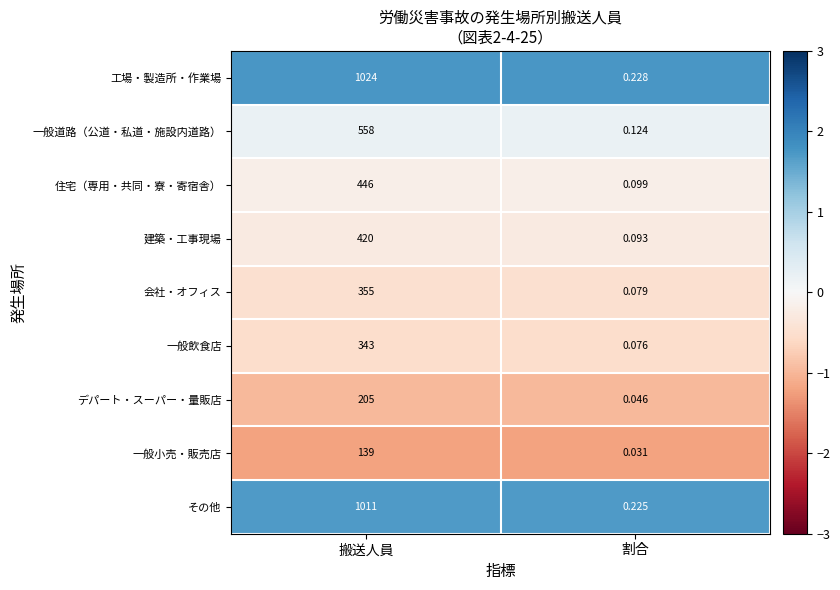

Which series has the largest total across all categories?

工場・製造所・作業場